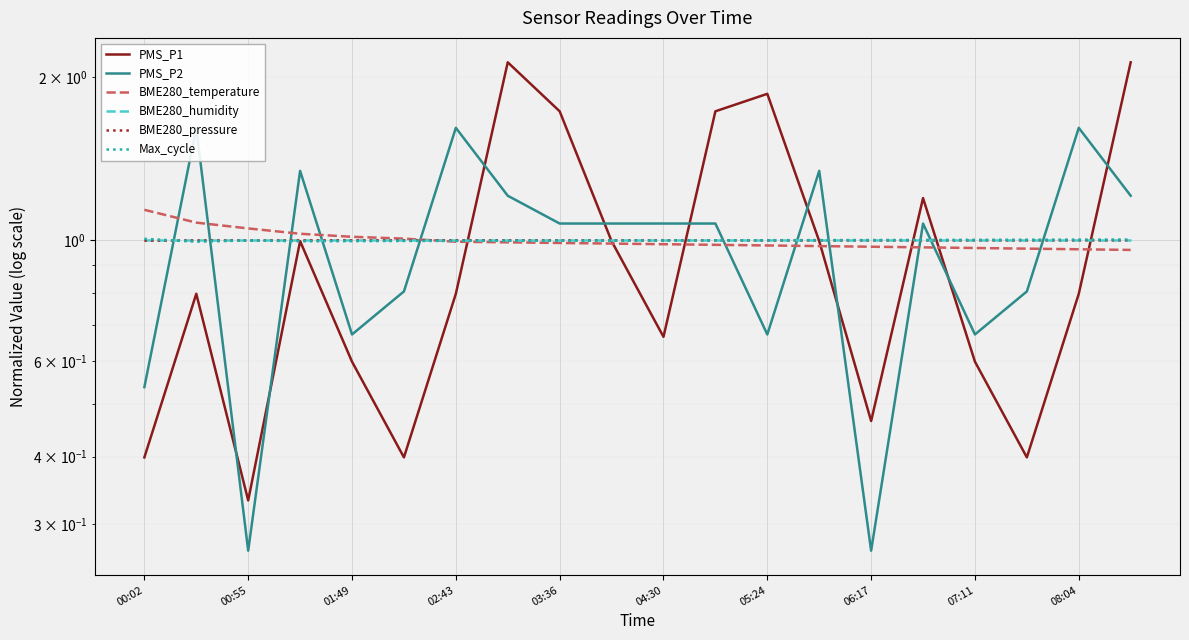

Between which two adjacent categories do BME280_humidity and PMS_P2 first intersect?

00:02 and 00:55